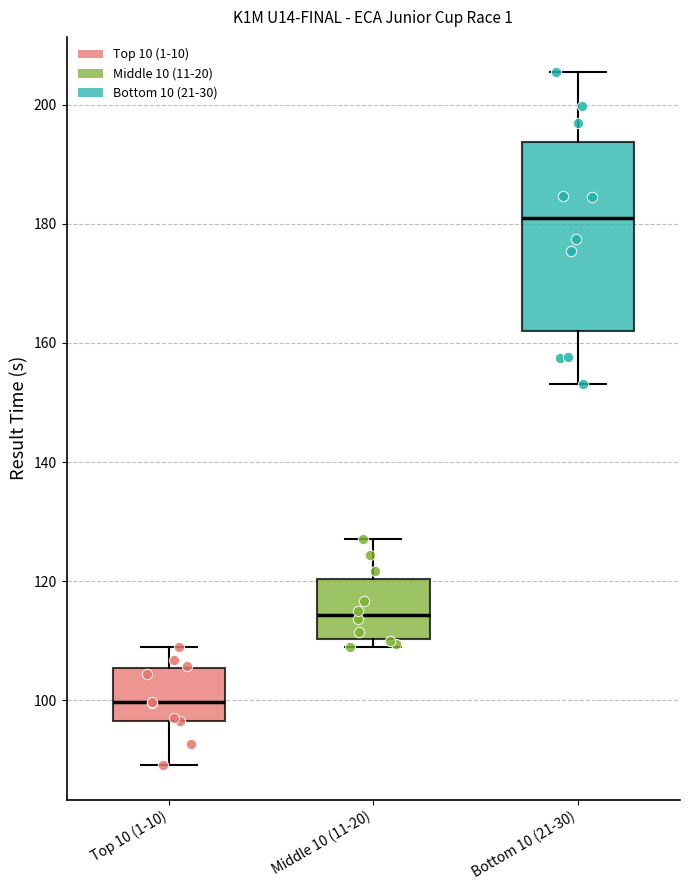

Reading left to right, read every box against the y-axis: the position of its median line, the range the box covers, and the ends of its whiskers. The values are not printed on the chart, so give them approximately, as read against the axis.

Top 10 (1-10): median 100, box 96 to 106, whiskers 90 to 108
Middle 10 (11-20): median 114, box 110 to 120, whiskers 110 (just below the box's lower edge) to 128
Bottom 10 (21-30): median 180, box 162 to 194, whiskers 154 to 206